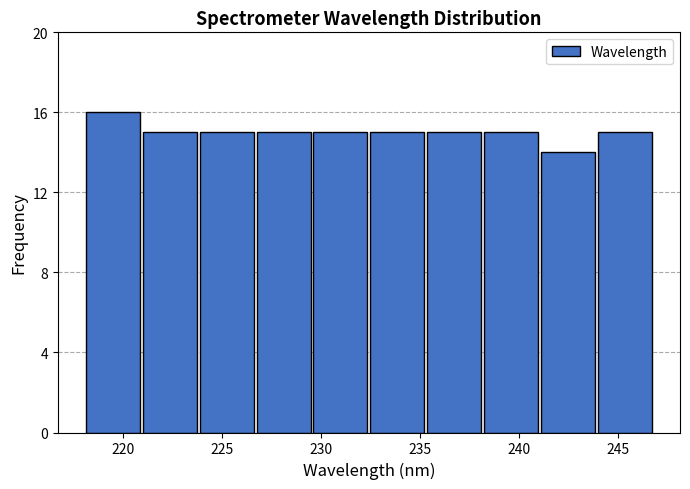

Reading left to right, list every bar in this chart as the range it spans on the x-axis followed by its height. Neither the bar edges nor the heights are printed on the chart, so give them approximately, as read against the axes.

218.0 to 221.0: 16
221.0 to 224.0: 15
224.0 to 226.5: 15
226.5 to 229.5: 15
229.5 to 232.5: 15
232.5 to 235.5: 15
235.5 to 238.0: 15
238.0 to 241.0: 15
241.0 to 244.0: 14
244.0 to 247.0: 15